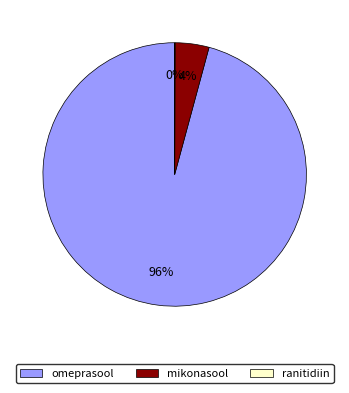

To the nearest percent, what percentage of the pie is mikonasool?

4%